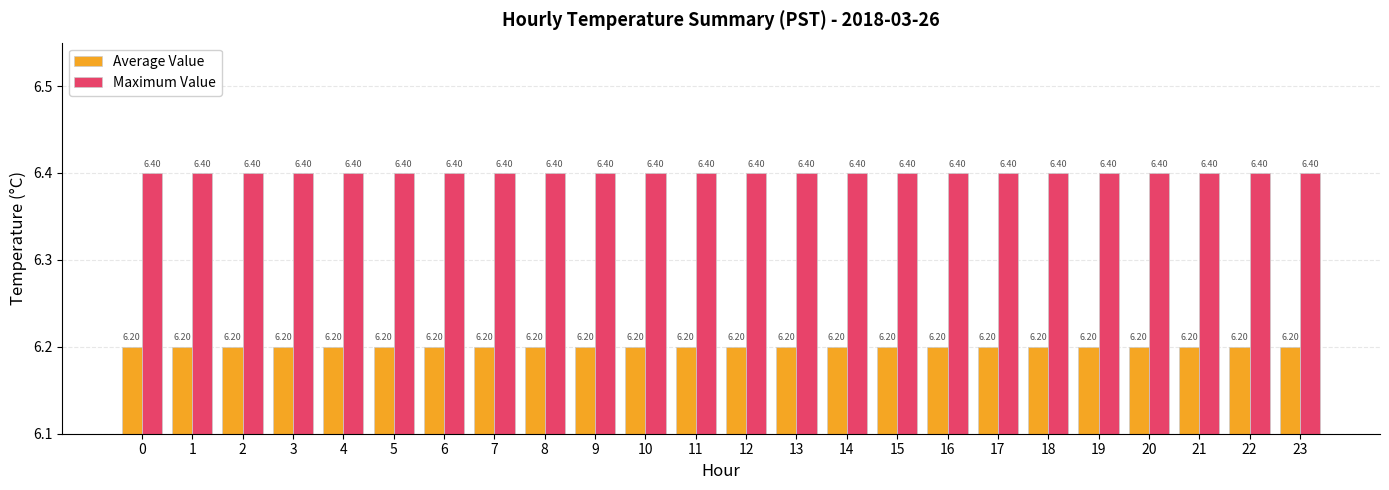

The value of Maximum Value at 9 is 6.4. True or false?

True